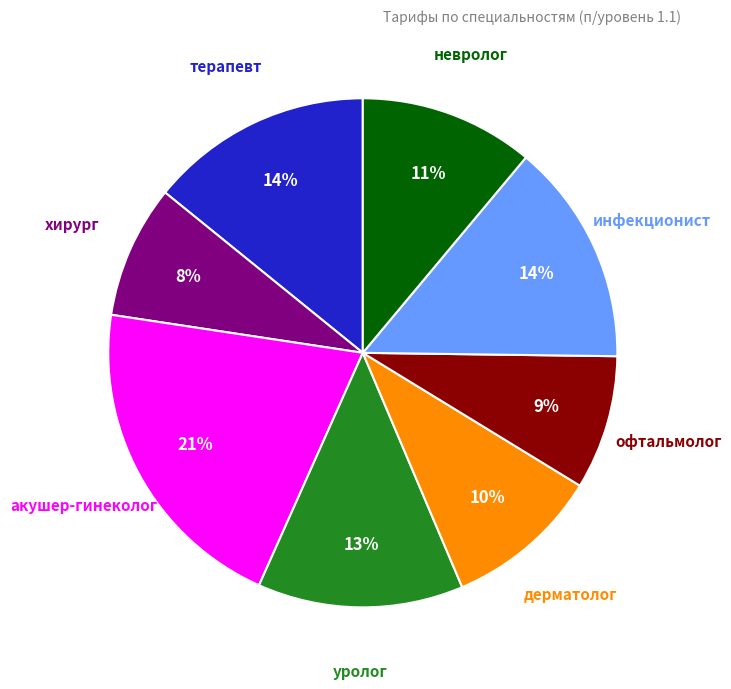

Is there a majority slice in this chart?

No